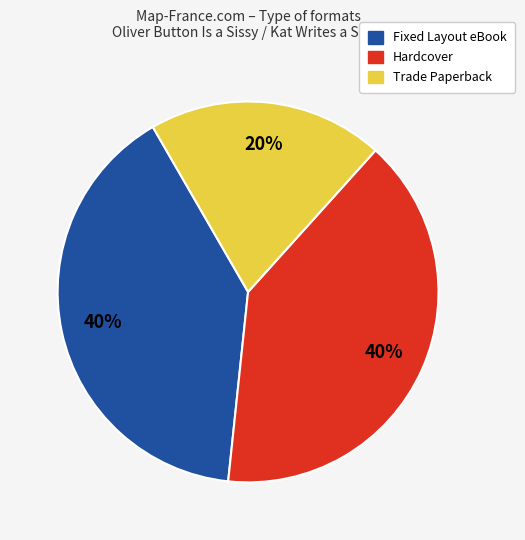

Is Hardcover the majority of the pie?

No